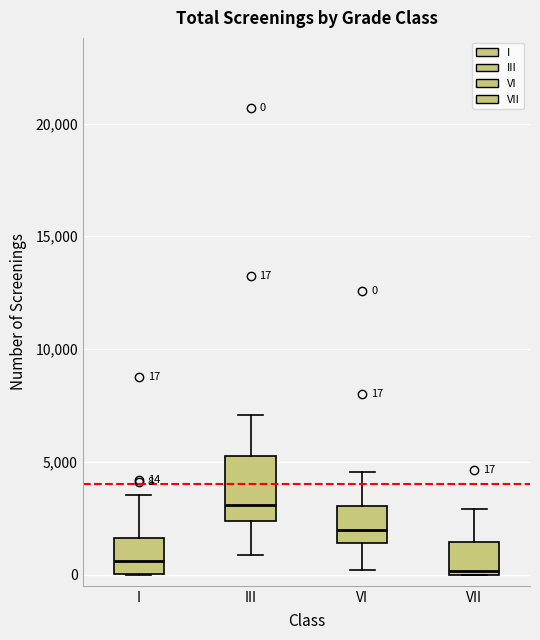

Comparing the boxes themselves (not the whiskers), which one is the tallest?

III